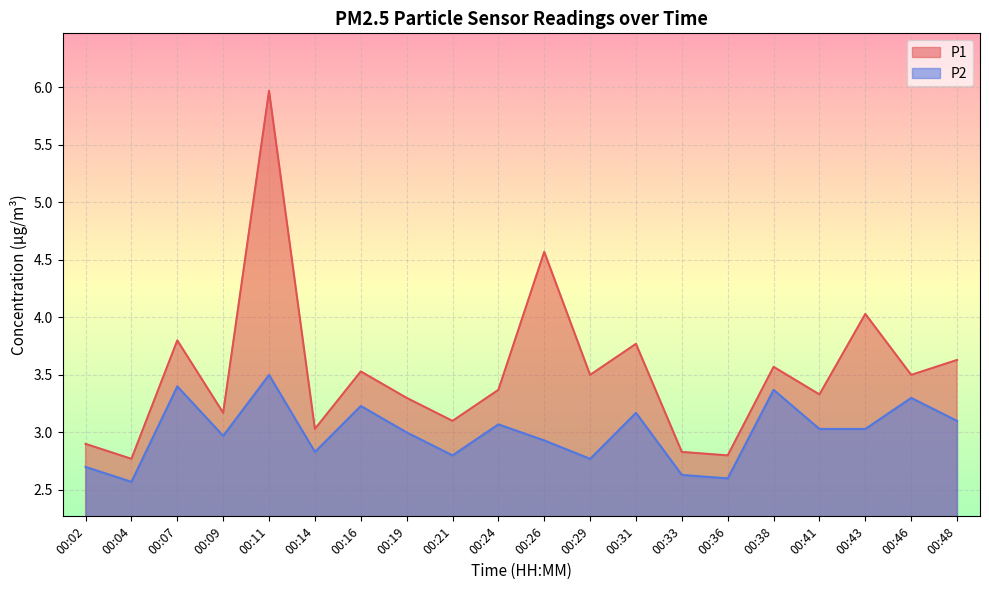

Between 00:04 and 00:29, which is larger?

00:29